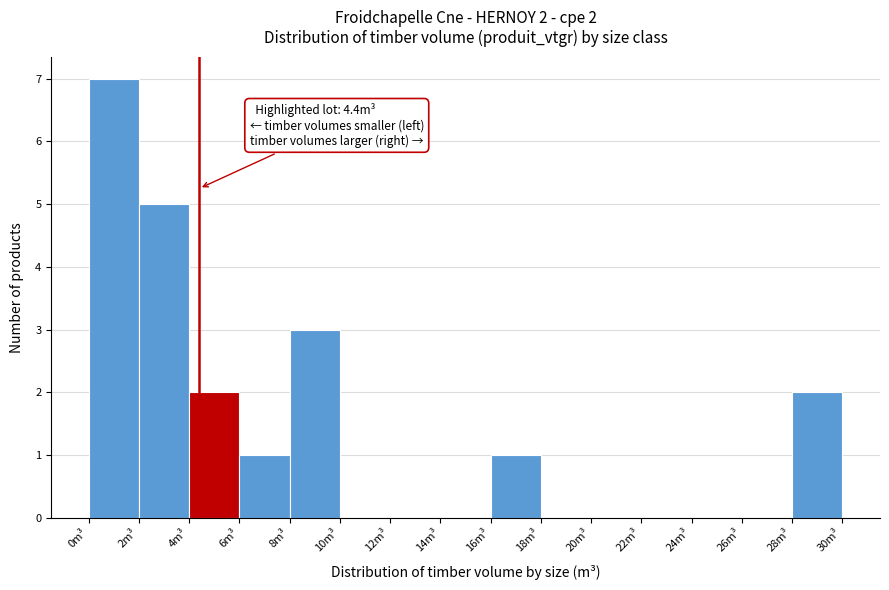

Which range on the x-axis has the tallest bar?

0 to 2